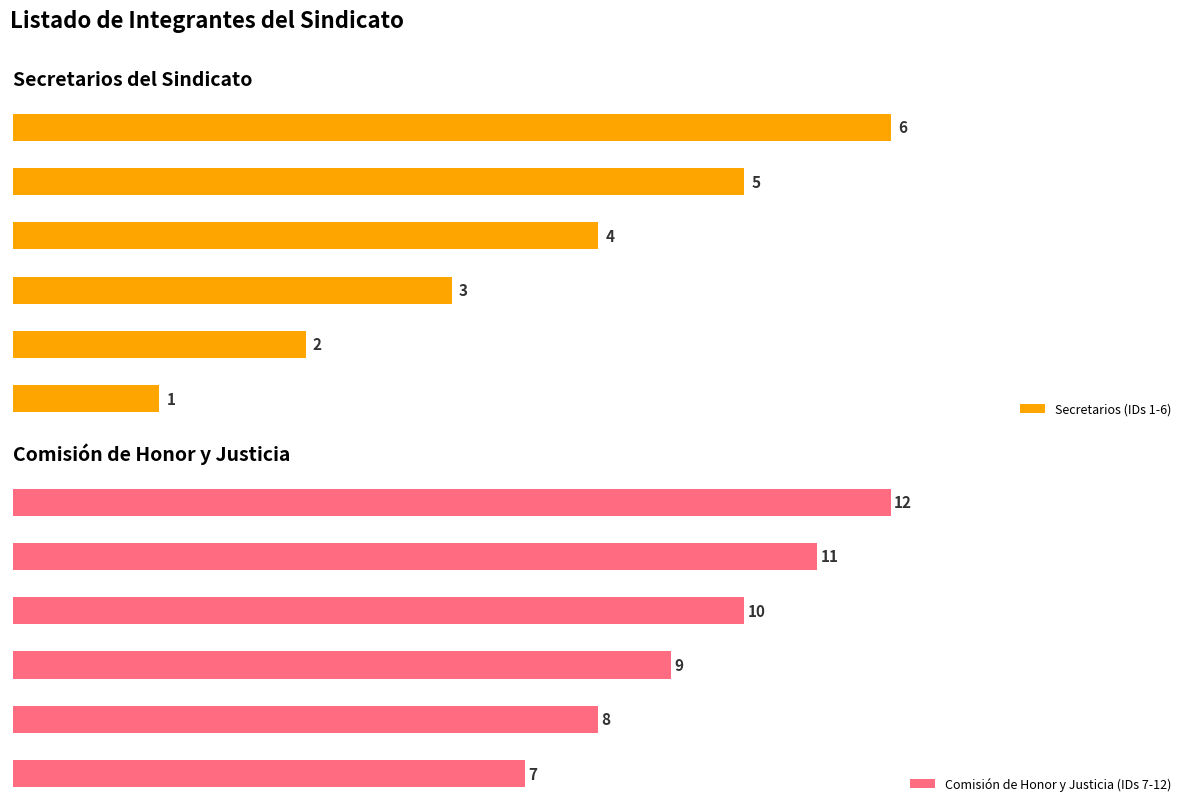

Which series has the largest range (max minus min)?

Secretarios (IDs 1-6)